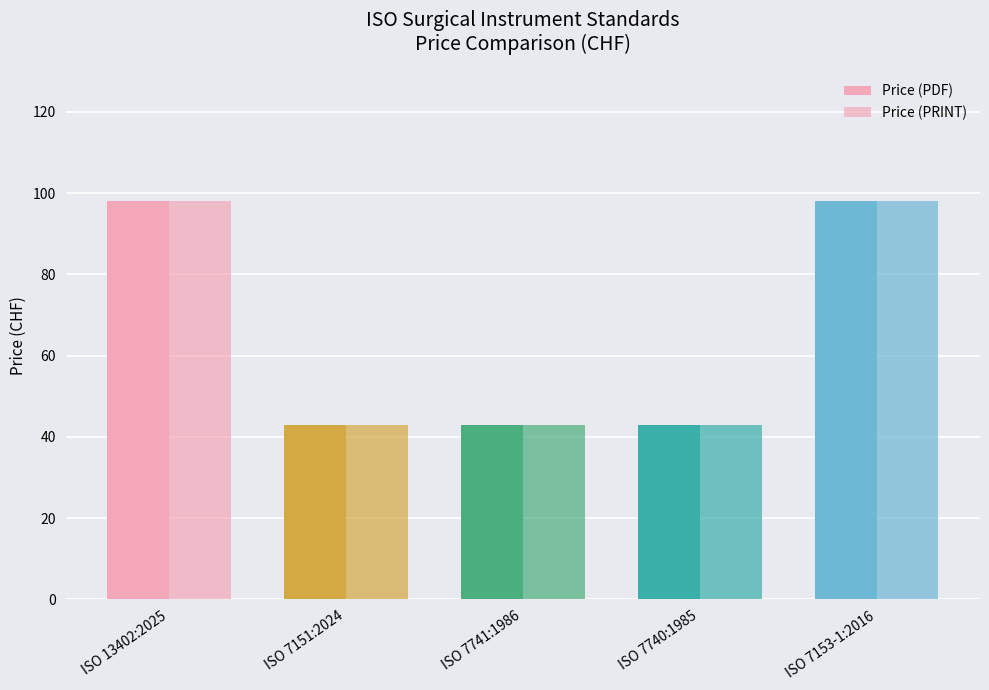

True or false: Price (PRINT) has a value of 98 at ISO 13402:2025.

True